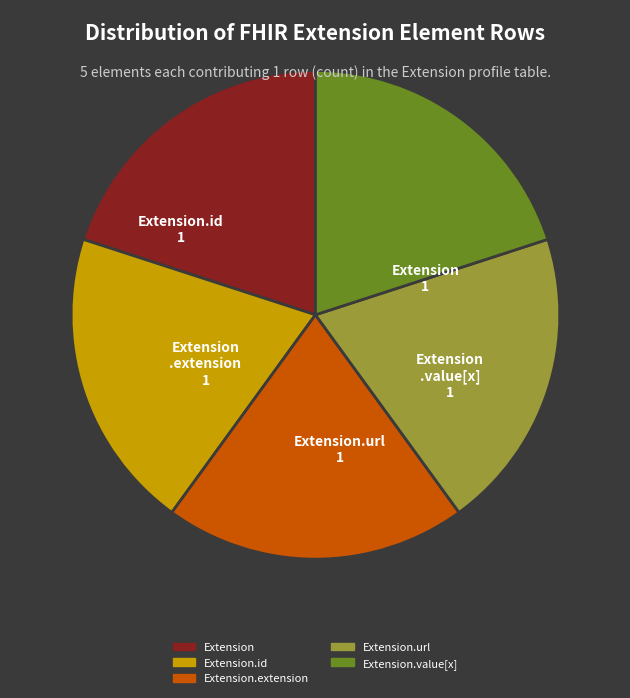

How many segments does this pie chart have?

5